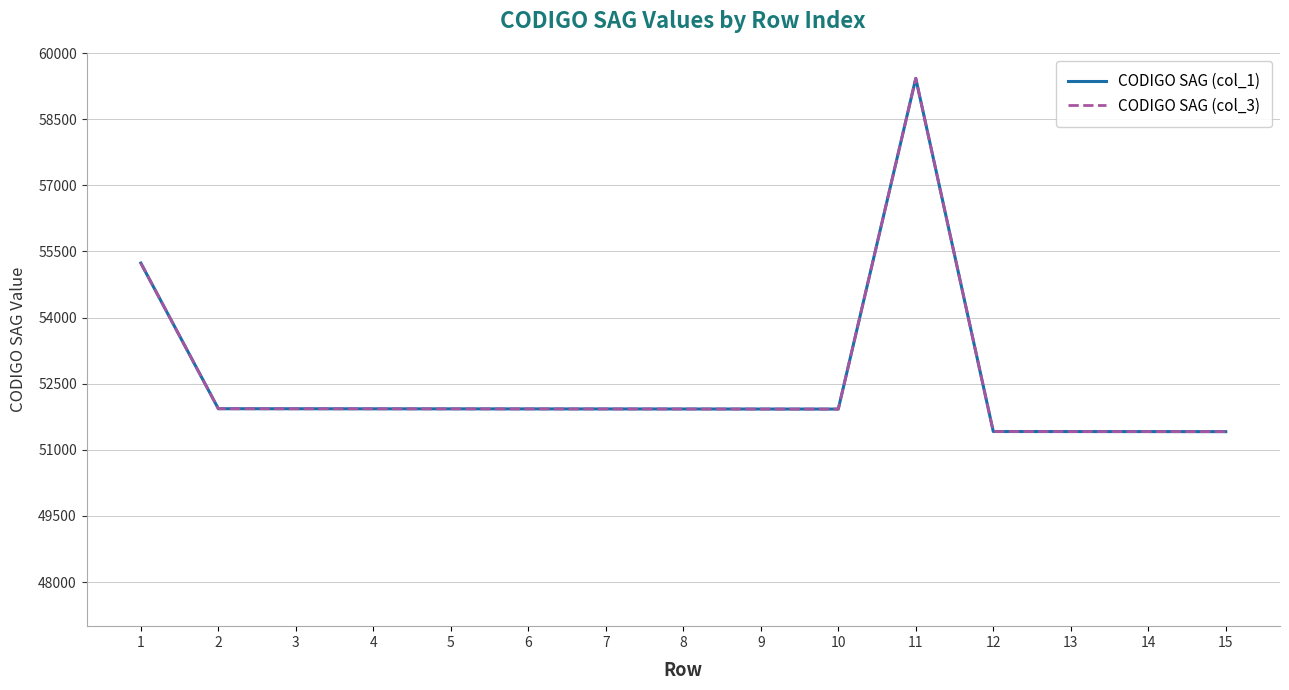

List the series in order of their peak value, lowest first.

CODIGO SAG (col_1), CODIGO SAG (col_3)